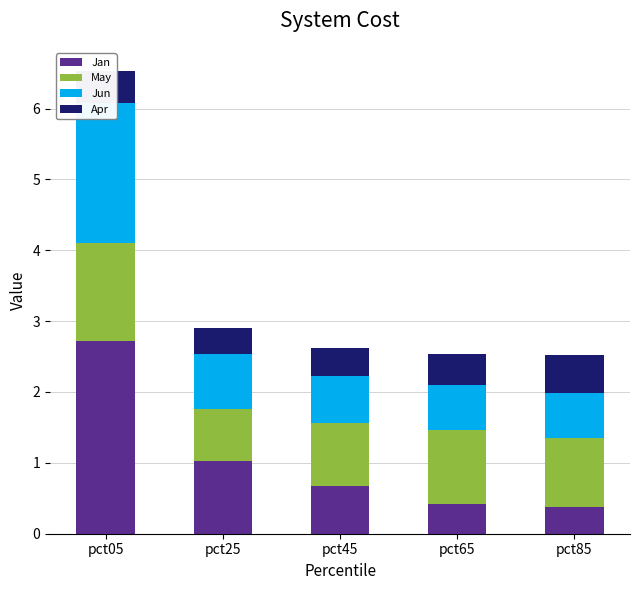

Which series has the widest spread of values?

Jan